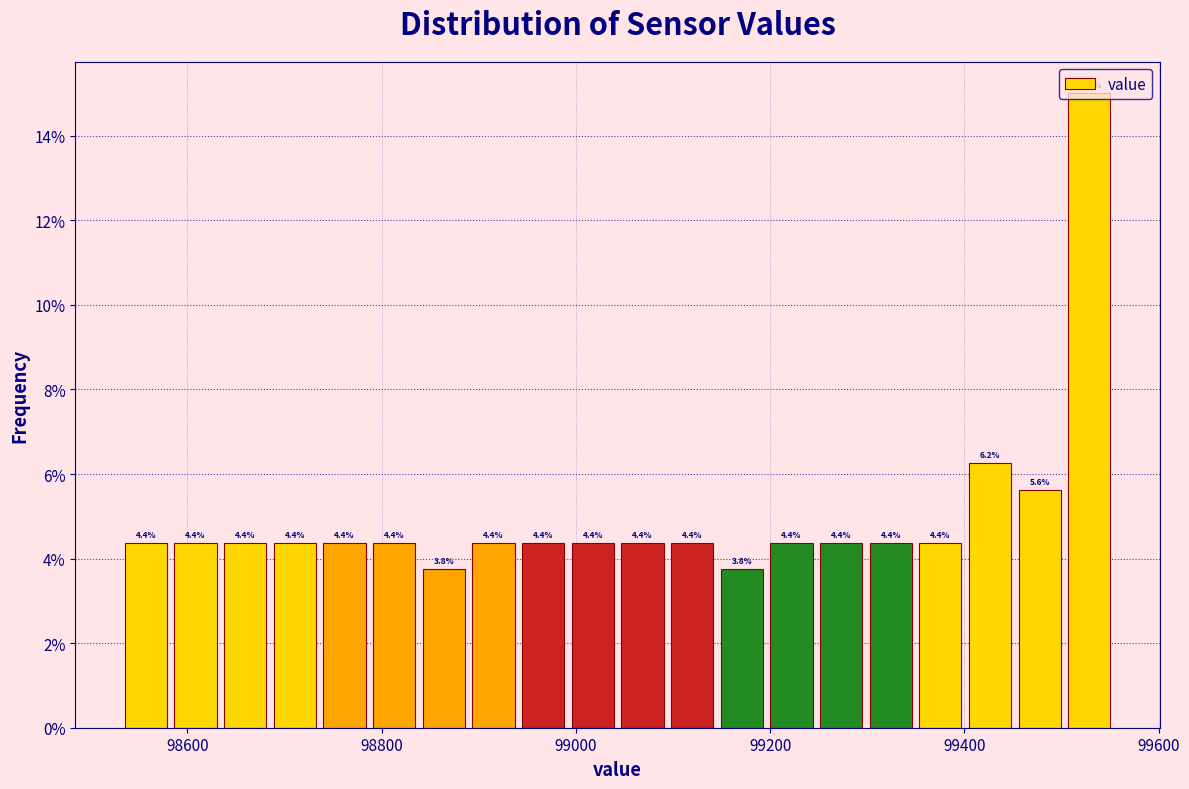

Read against the x-axis, roughly where is the centre of the tallest bar?

99520